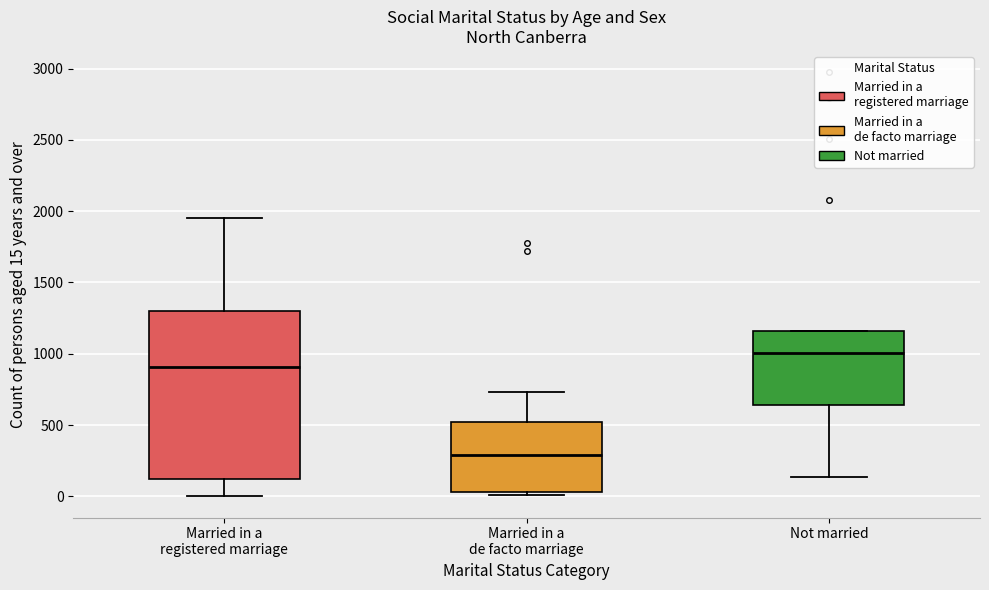

Reading left to right, read every box against the y-axis: the position of its median line, the range the box covers, and the ends of its whiskers. The values are not printed on the chart, so give them approximately, as read against the axis.

Married in a registered marriage: median 900, box 100 to 1300, whiskers 0 to 1950
Married in a de facto marriage: median 300, box 50 to 500, whiskers 0 to 750
Not married: median 1000, box 650 to 1150, whiskers 150 to 1150